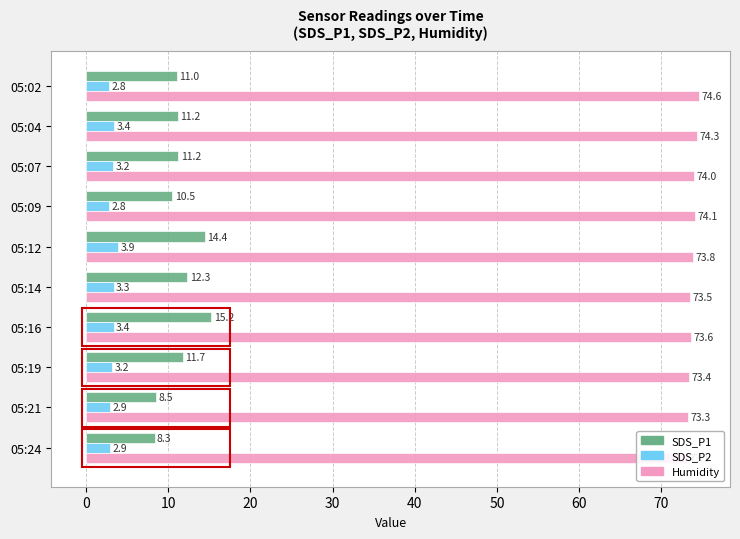

Reading left to right, extract all data points from this chart.

SDS_P1: 11.0	11.2	11.2	10.5	14.4	12.3	15.2	11.7	8.5	8.3
SDS_P2: 2.8	3.4	3.2	2.8	3.9	3.3	3.4	3.2	2.9	2.9
Humidity: 74.6	74.3	74.0	74.1	73.8	73.5	73.6	73.4	73.3	73.1